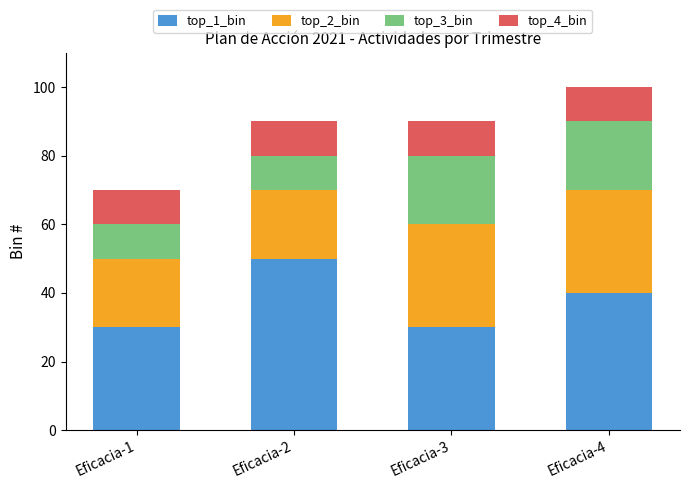

Read the top_1_bin value at Eficacia-1, to the nearest 5.

30